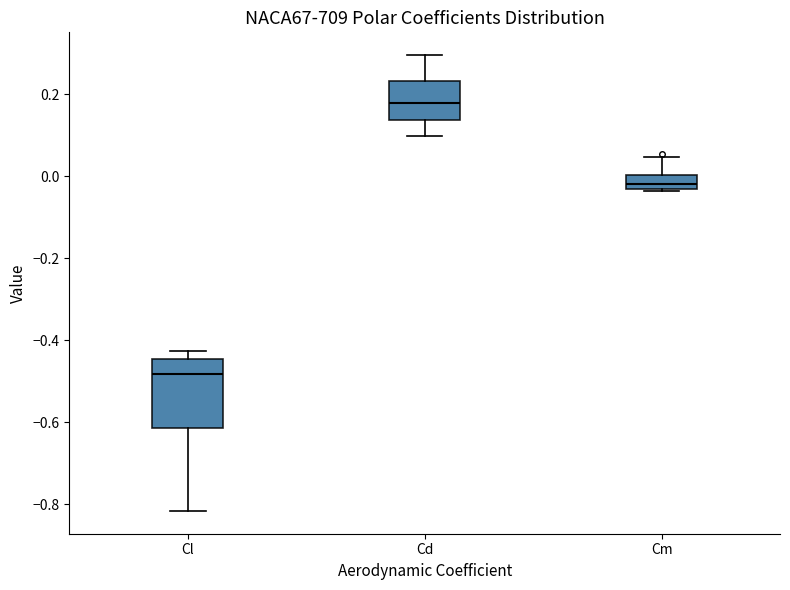

Reading left to right, transcribe this box plot: for each box, give where its median line is, the range the box spans, and where its two whiskers end, as read against the y-axis. The values are not printed on the chart, so give them approximately, as read against the axis.

Cl: median -0.48, box -0.62 to -0.44, whiskers -0.82 to -0.42
Cd: median 0.18, box 0.14 to 0.24, whiskers 0.10 to 0.30
Cm: median -0.02, box -0.04 to 0.00, whiskers -0.04 to 0.04